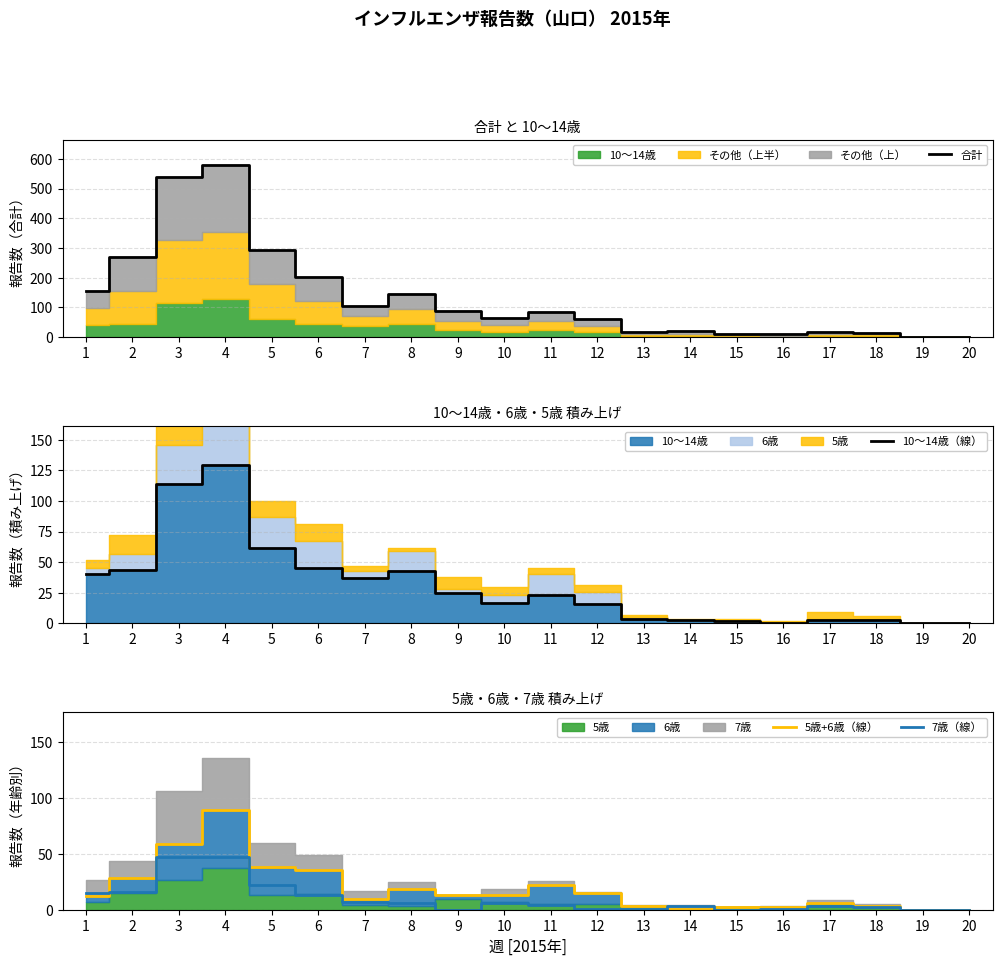

What is the difference between the 5歳+6歳（線） values at 9 and 6?

23